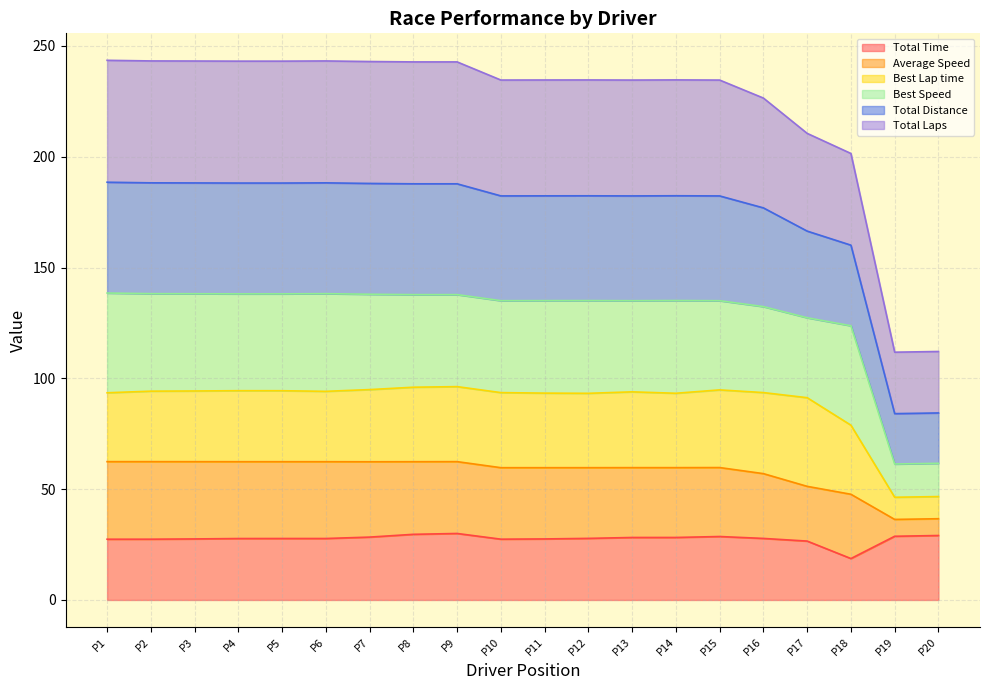

The Total Time series shows 27.5 at P11. True or false?

True